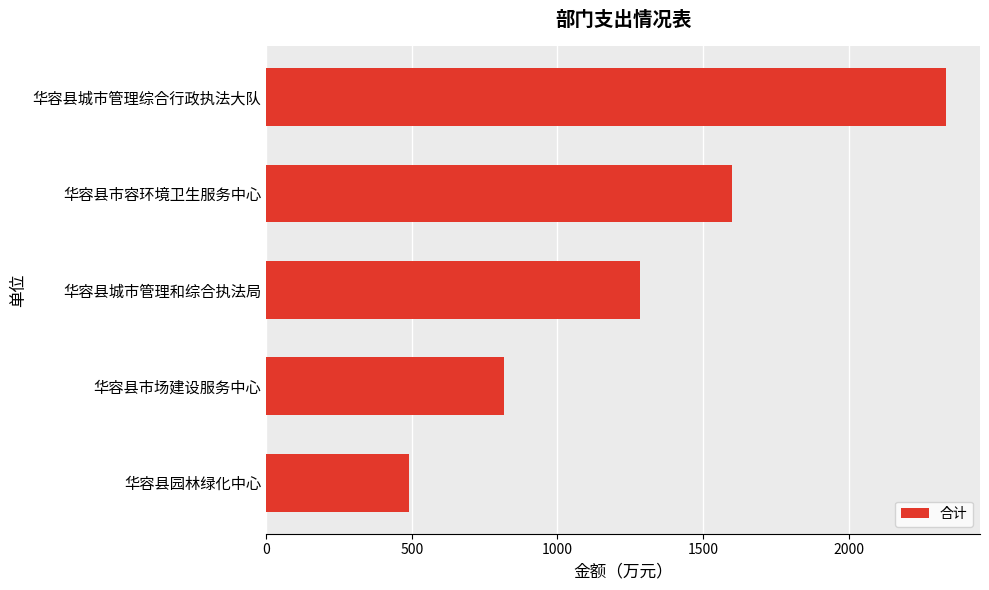

Between 华容县园林绿化中心 and 华容县市容环境卫生服务中心, which is larger?

华容县市容环境卫生服务中心